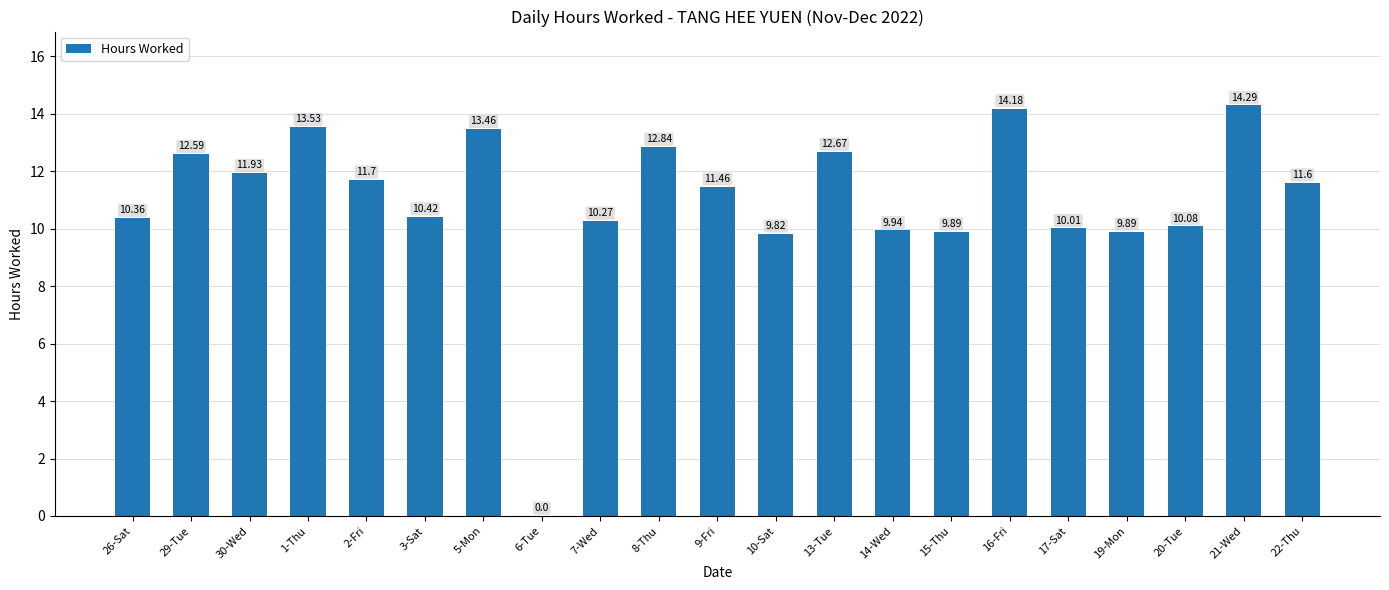

The value at 17-Sat is 14.6. True or false?

False